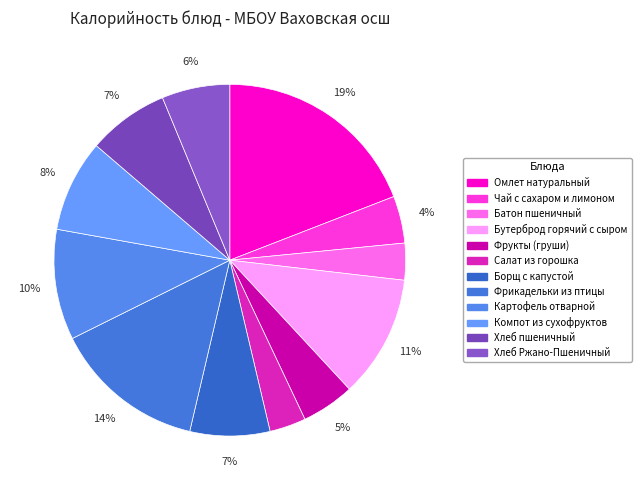

Does Омлет натуральный represent more than half of the total?

No